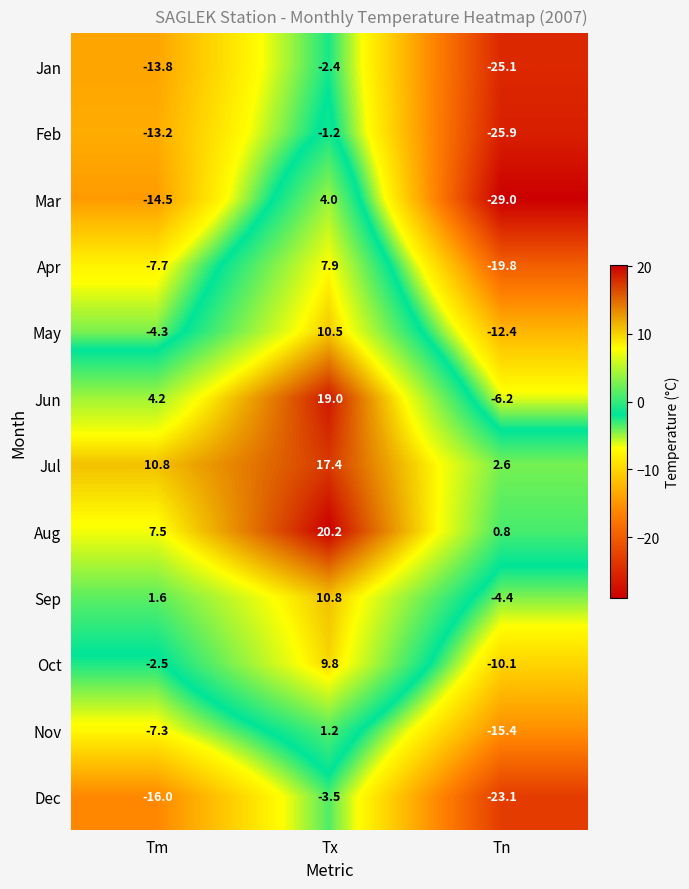

Rank the series at Tm from lowest to highest value.

Dec, Mar, Jan, Feb, Apr, Nov, May, Oct, Sep, Jun, Aug, Jul